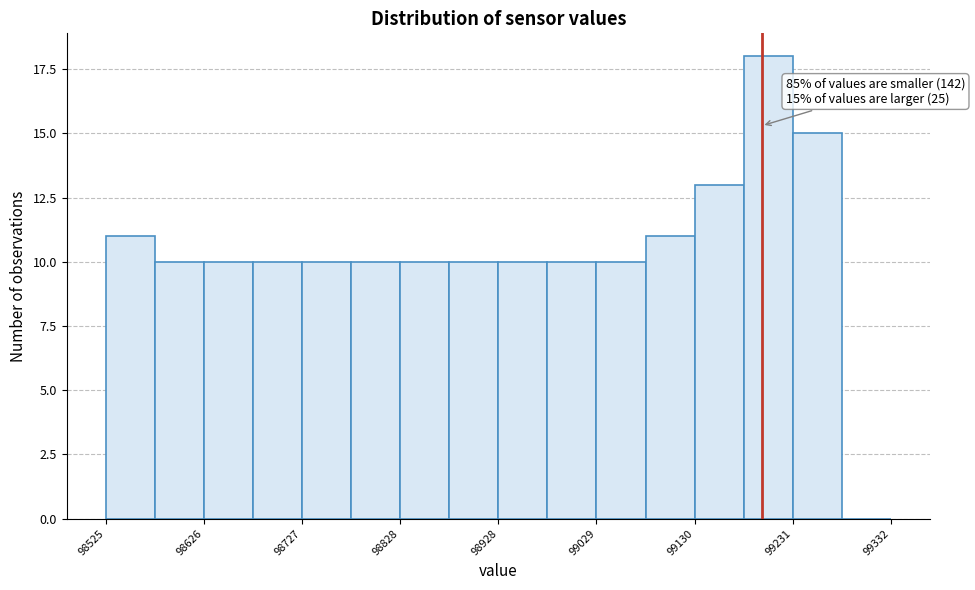

Read against the x-axis, roughly where is the centre of the tallest bar?

99200